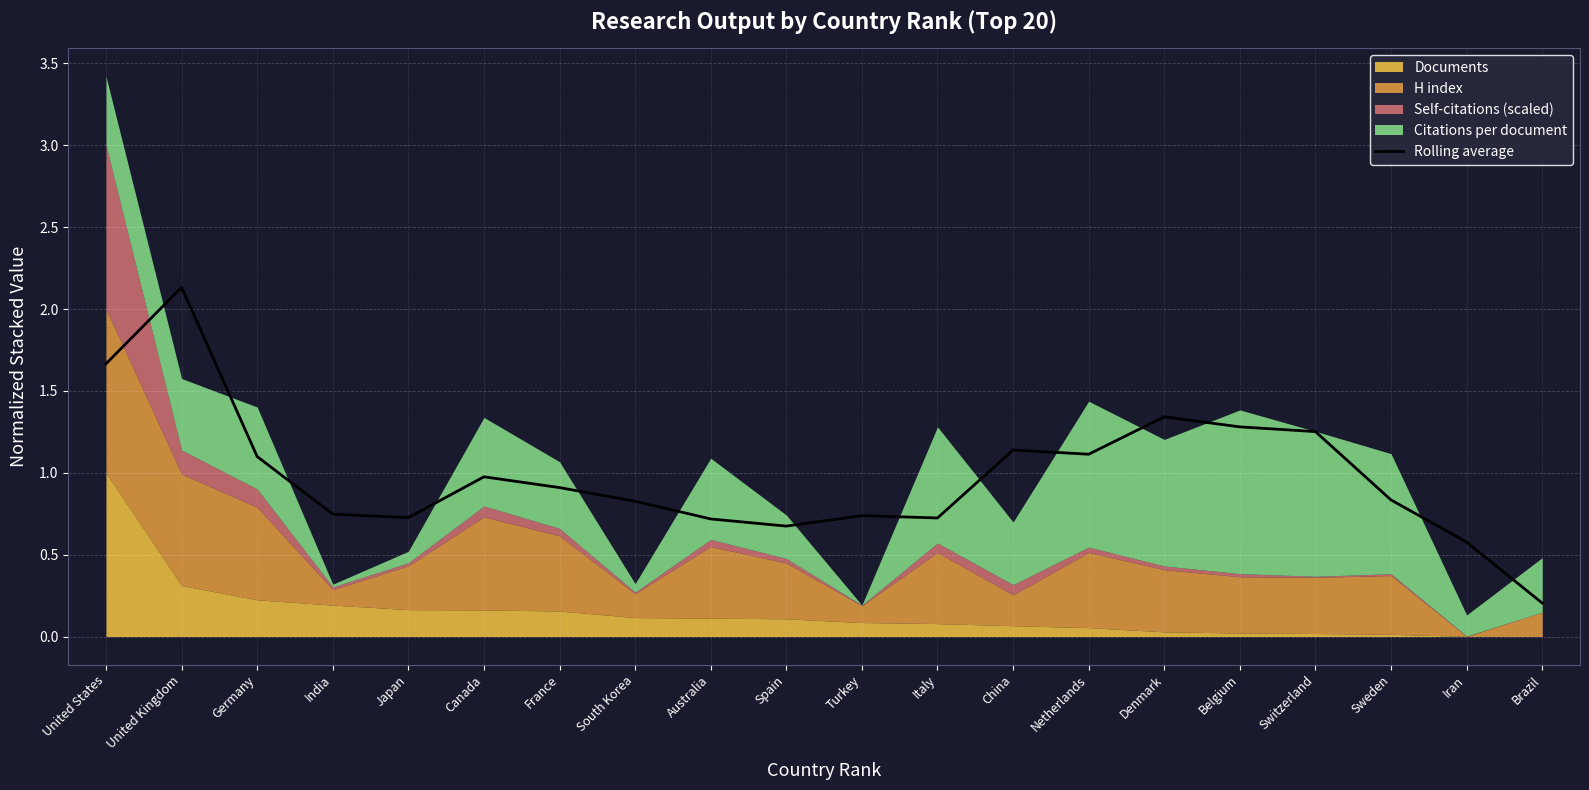

At which label does Rolling average reach its peak?

United Kingdom